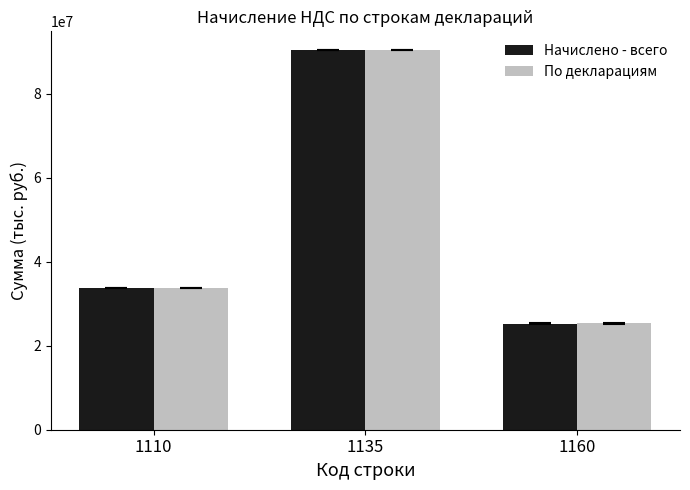

What value does the Начислено - всего series have at 1135, to the nearest 10?

90330720